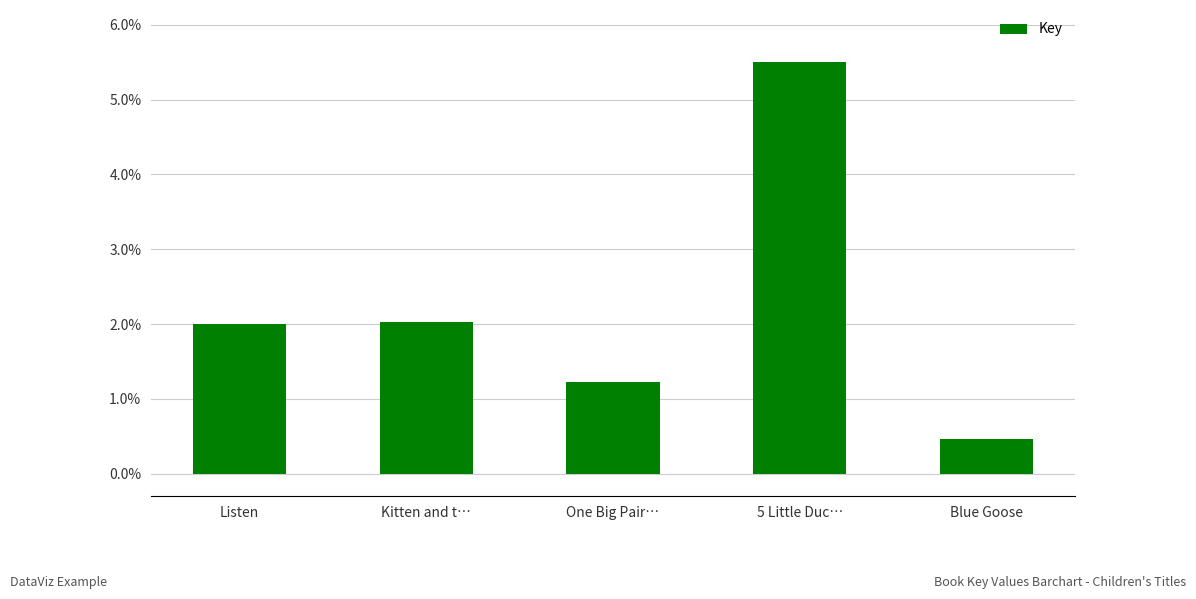

Which category has the lowest value across all series?

Blue Goose